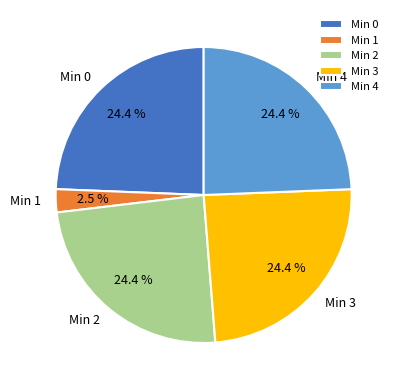

Approximately how many times larger is the value at Min 3 compared to Min 4?

1.0